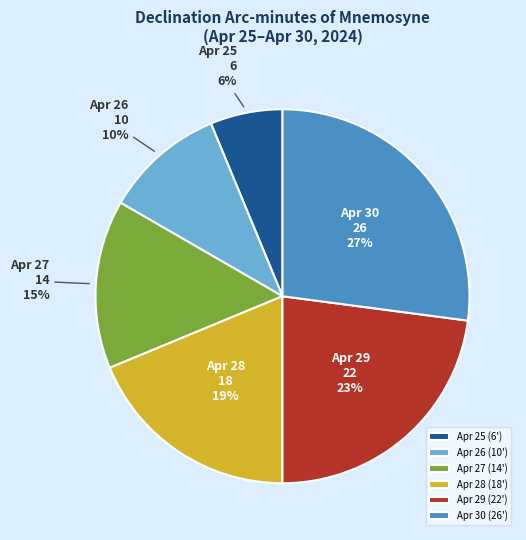

To the nearest percent, what is the combined percentage of Apr 25 and Apr 29?

29%